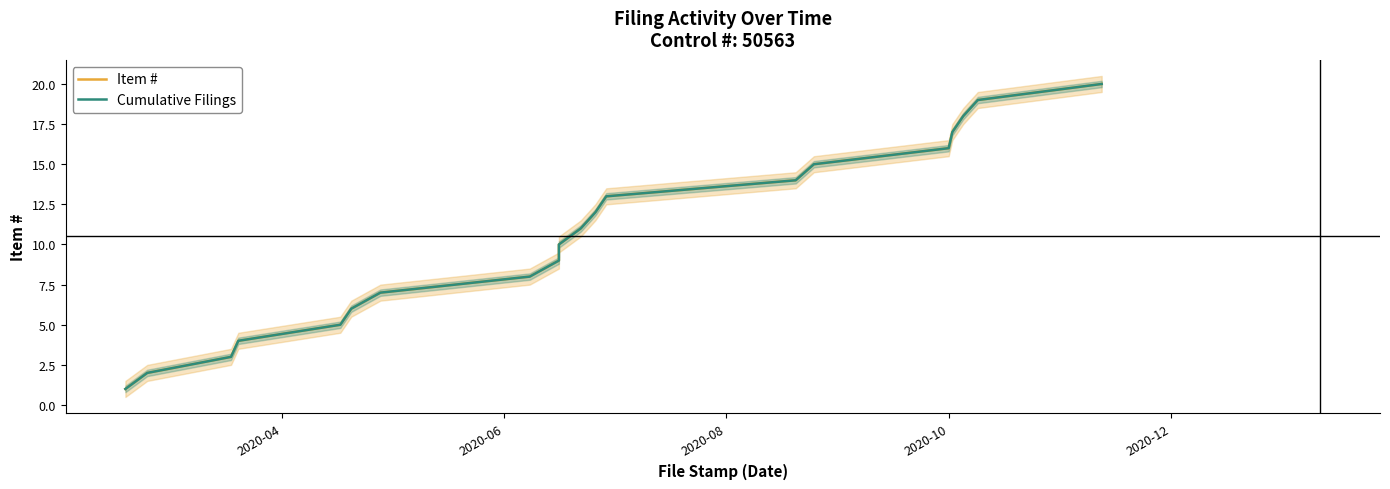

Rank the series by their maximum value, from lowest to highest.

Item #, Cumulative Filings